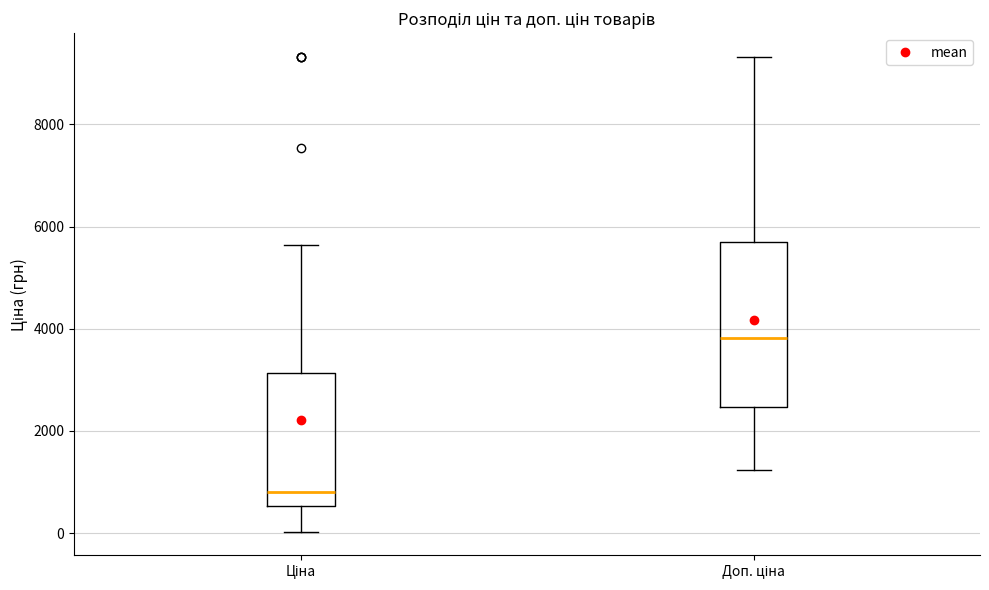

Reading left to right, read every box against the y-axis: the position of its median line, the range the box covers, and the ends of its whiskers. The values are not printed on the chart, so give them approximately, as read against the axis.

Ціна: median 800, box 600 to 3200, whiskers 0 to 5600
Доп. ціна: median 3800, box 2400 to 5600, whiskers 1200 to 9400